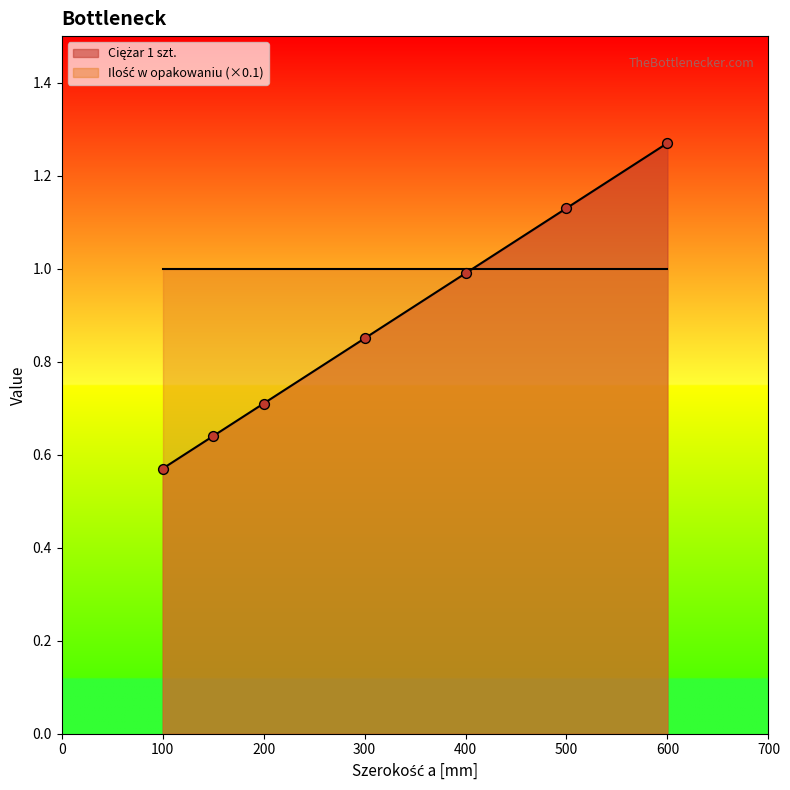

Which has a higher value, 100 or 500?

500